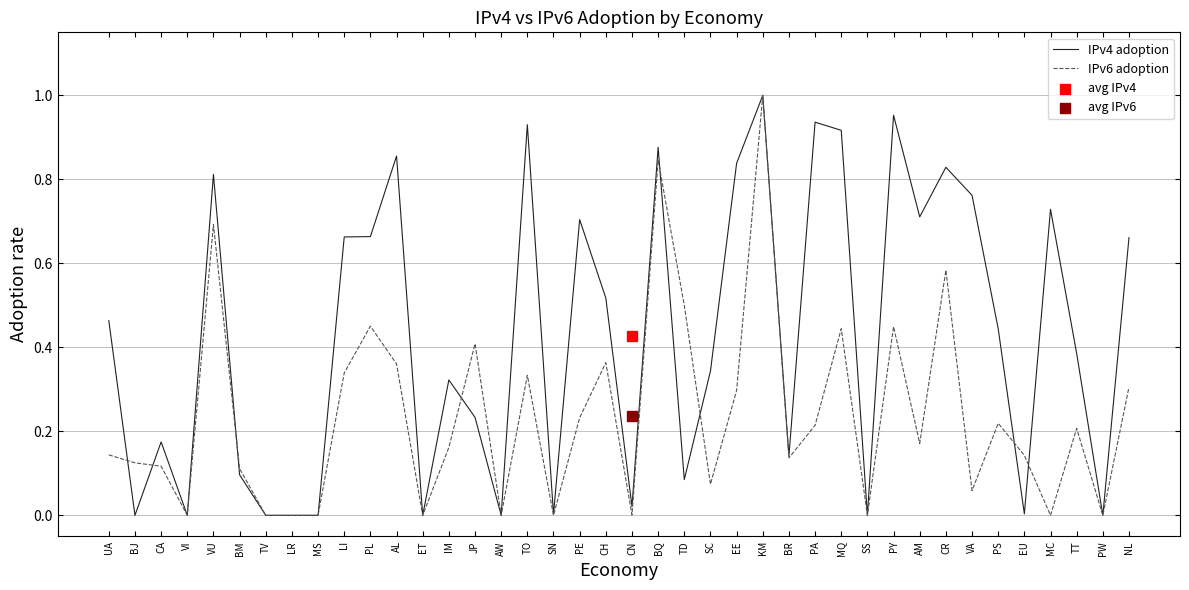

At which category is the sum across all series the highest?

KM